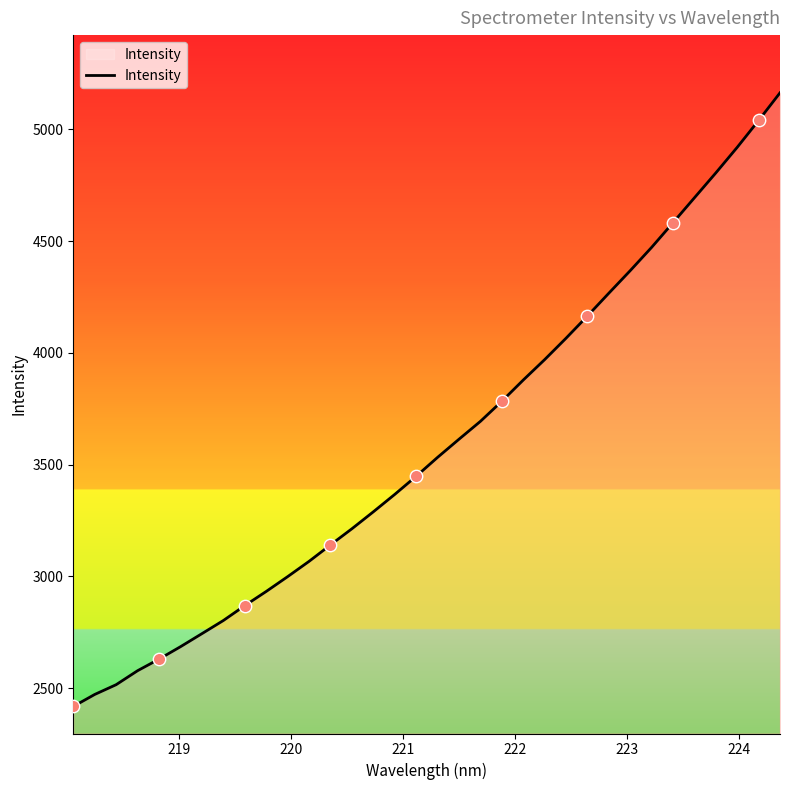

What is the minimum value shown in the chart?

2418.6